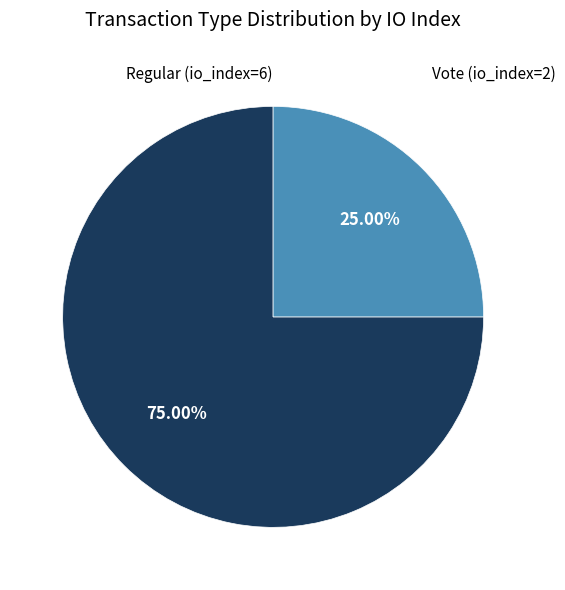

What is the ratio of the value at Vote (io_index=2) to the value at Regular (io_index=6)?

0.3